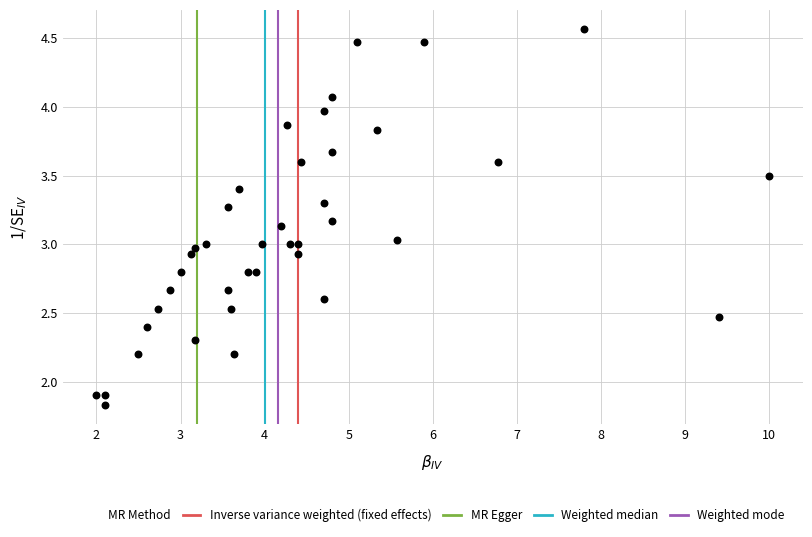

What is the range of Y values (max minus min)?

2.7